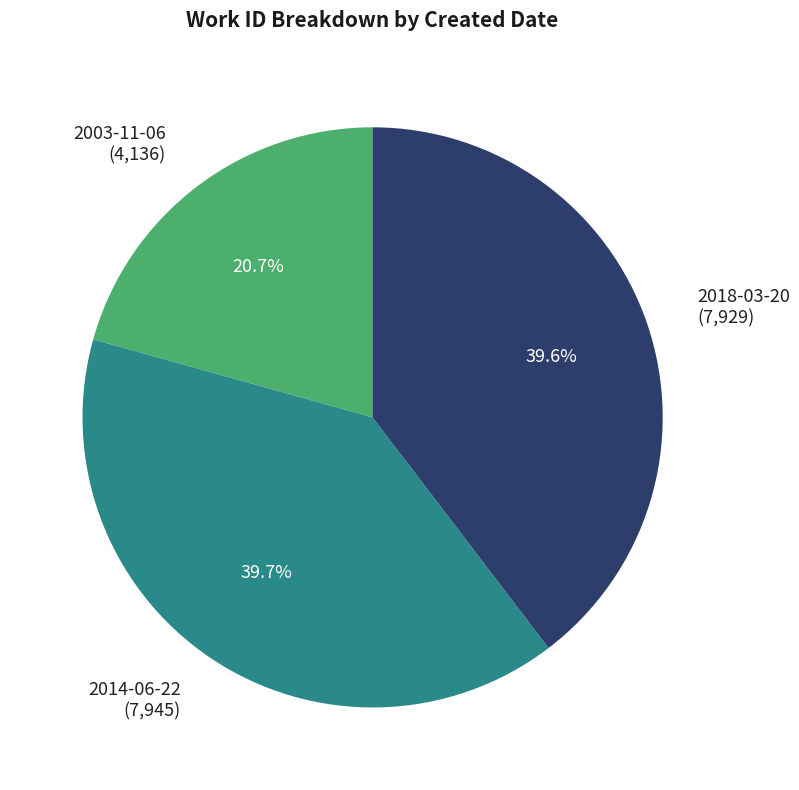

Is 2014-06-22 the majority of the pie?

No